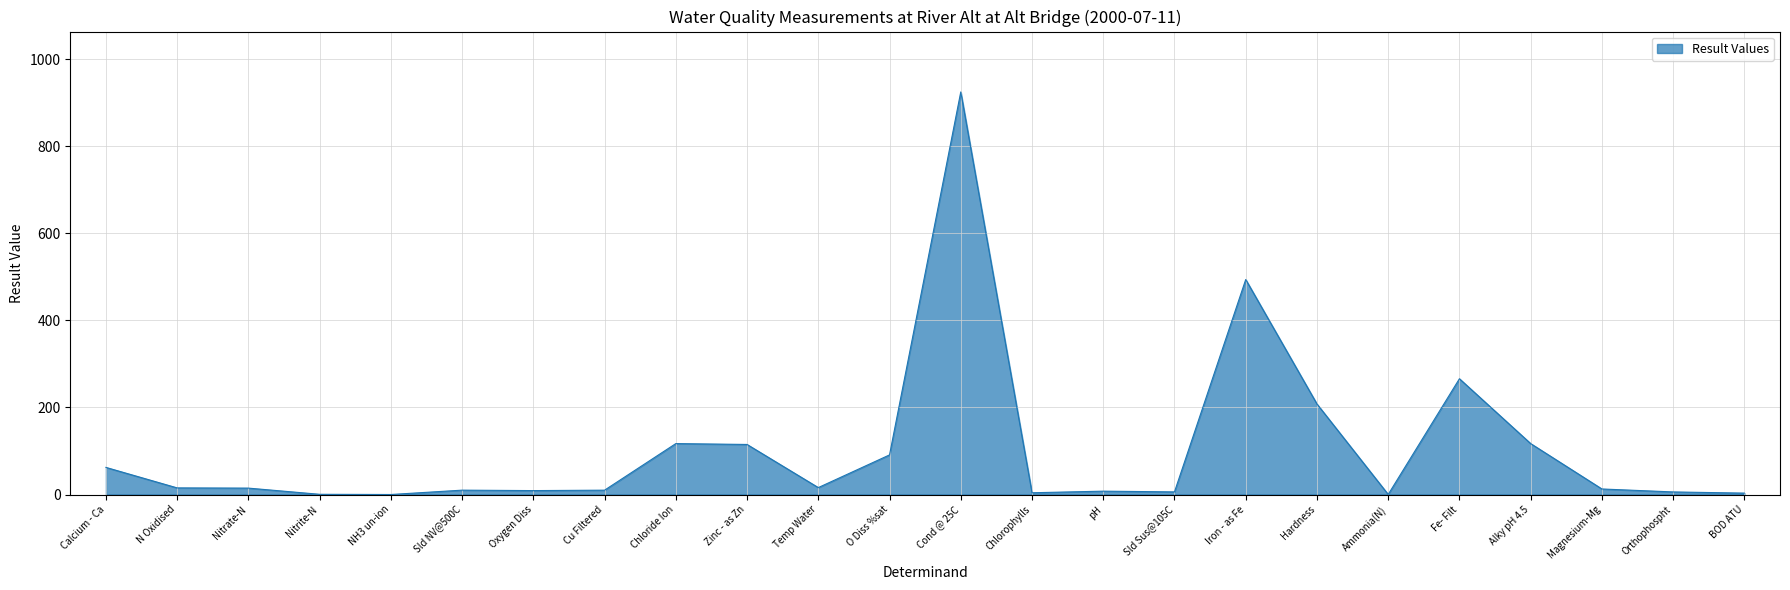

What position from the left is Sld NV@500C?

6